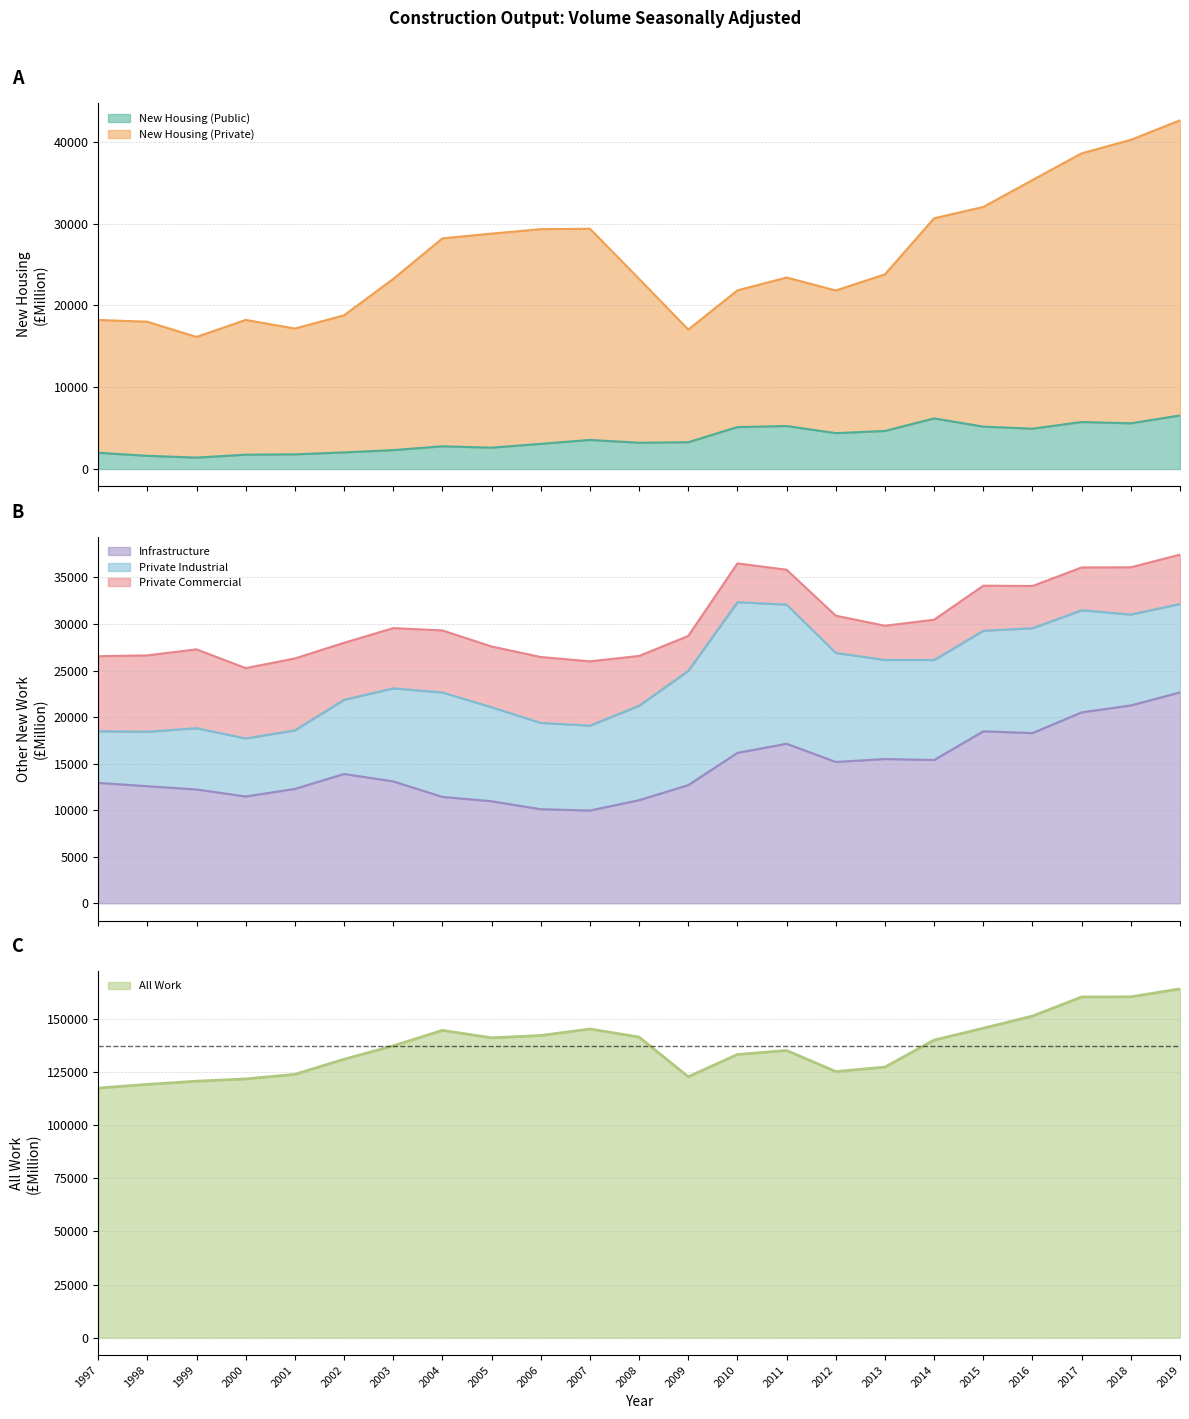

What is the minimum value for New Housing (Public)?

1399